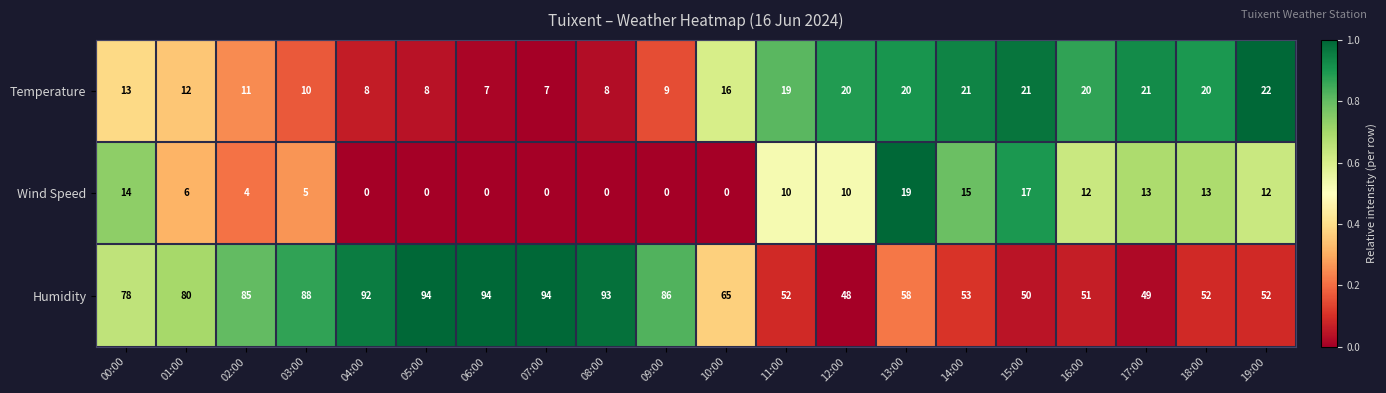

What is the highest value of the Temperature series?

22